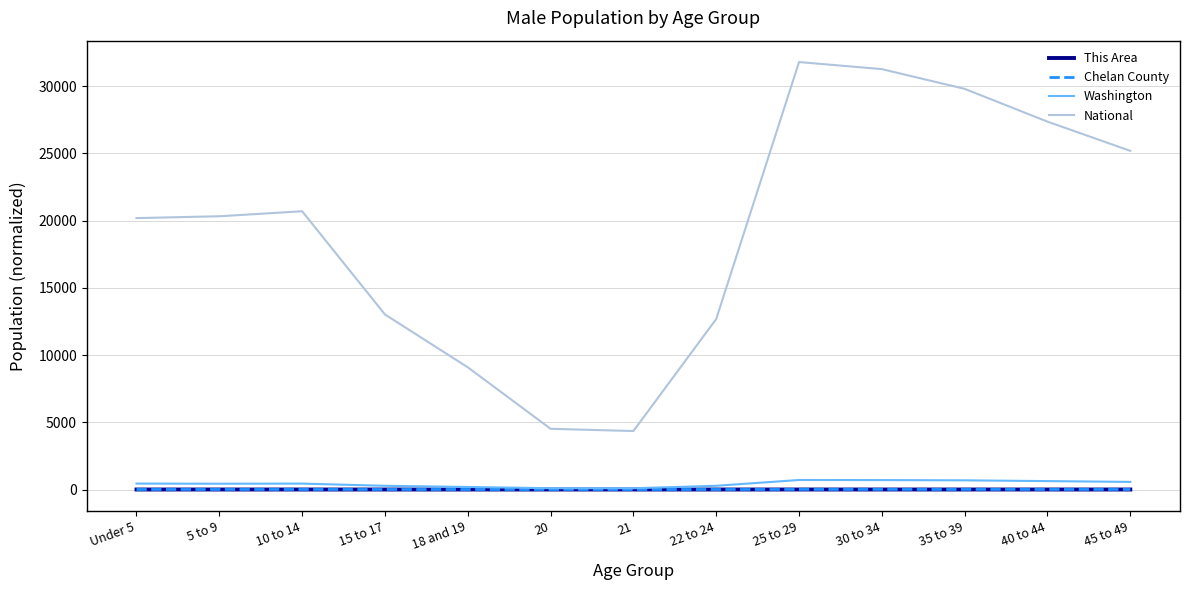

At which label does National reach its peak?

25 to 29